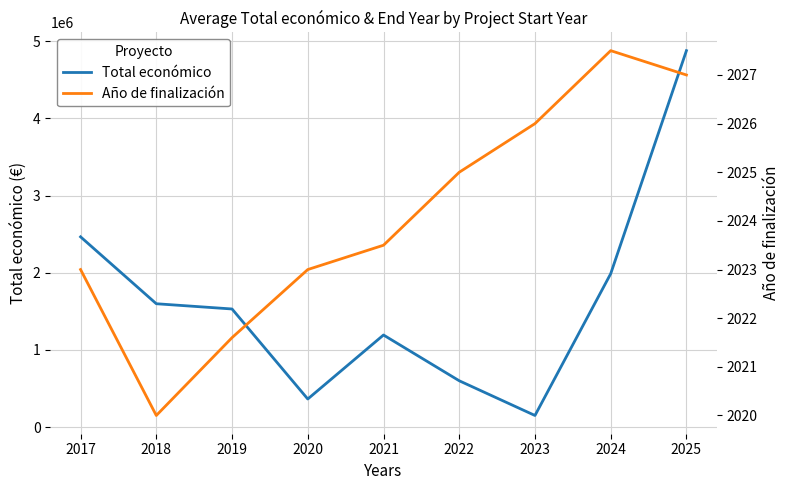

What is the greatest value displayed?

4876764.0